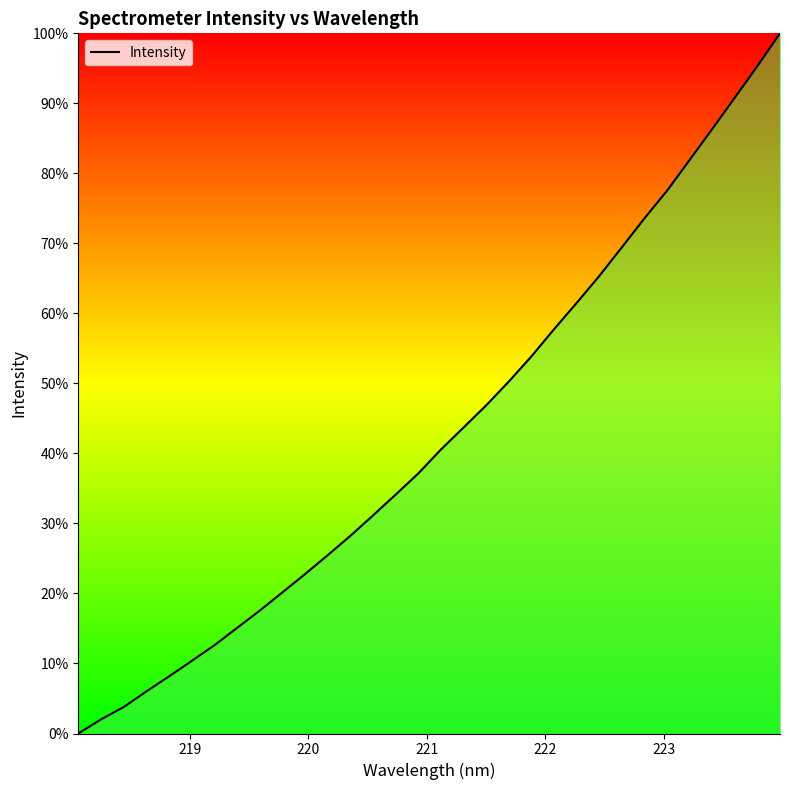

What is the difference between the maximum and minimum values?

100.0